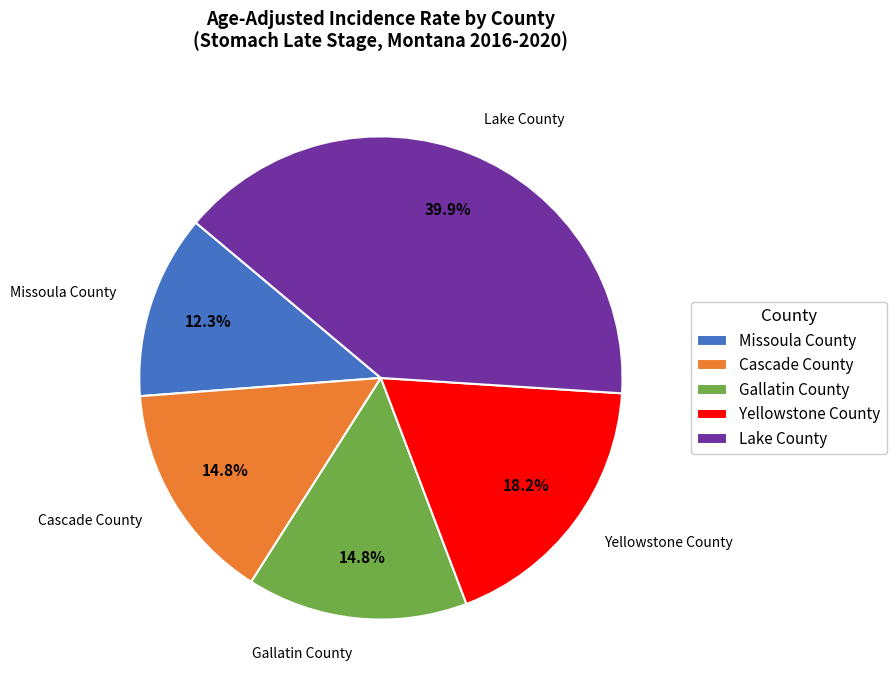

To the nearest percent, what portion does Gallatin County represent?

15%